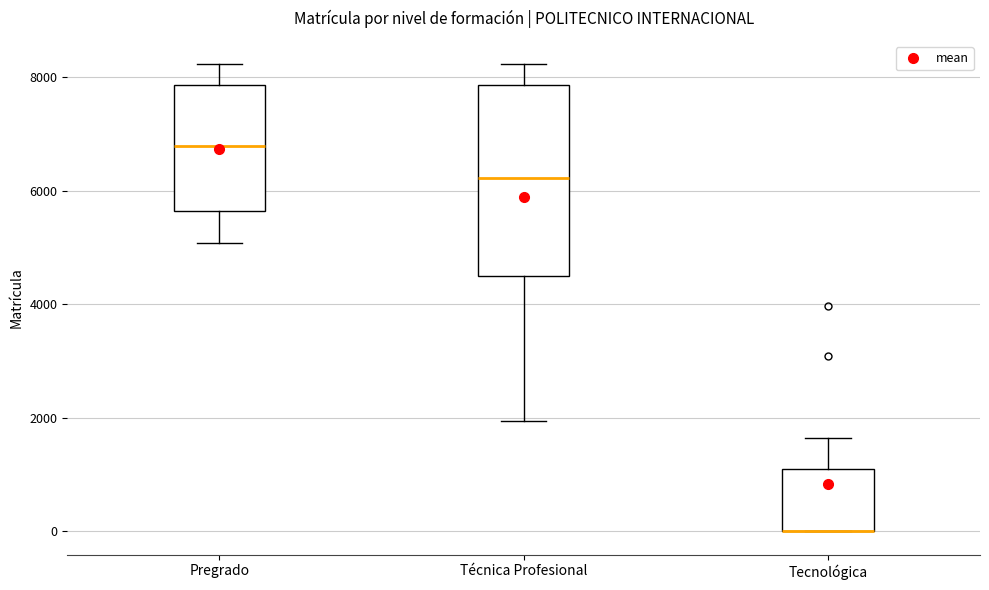

Where is the upper edge of the box for Pregrado on the y-axis? The values are not printed on the chart, so give them approximately, as read against the axis.

7800